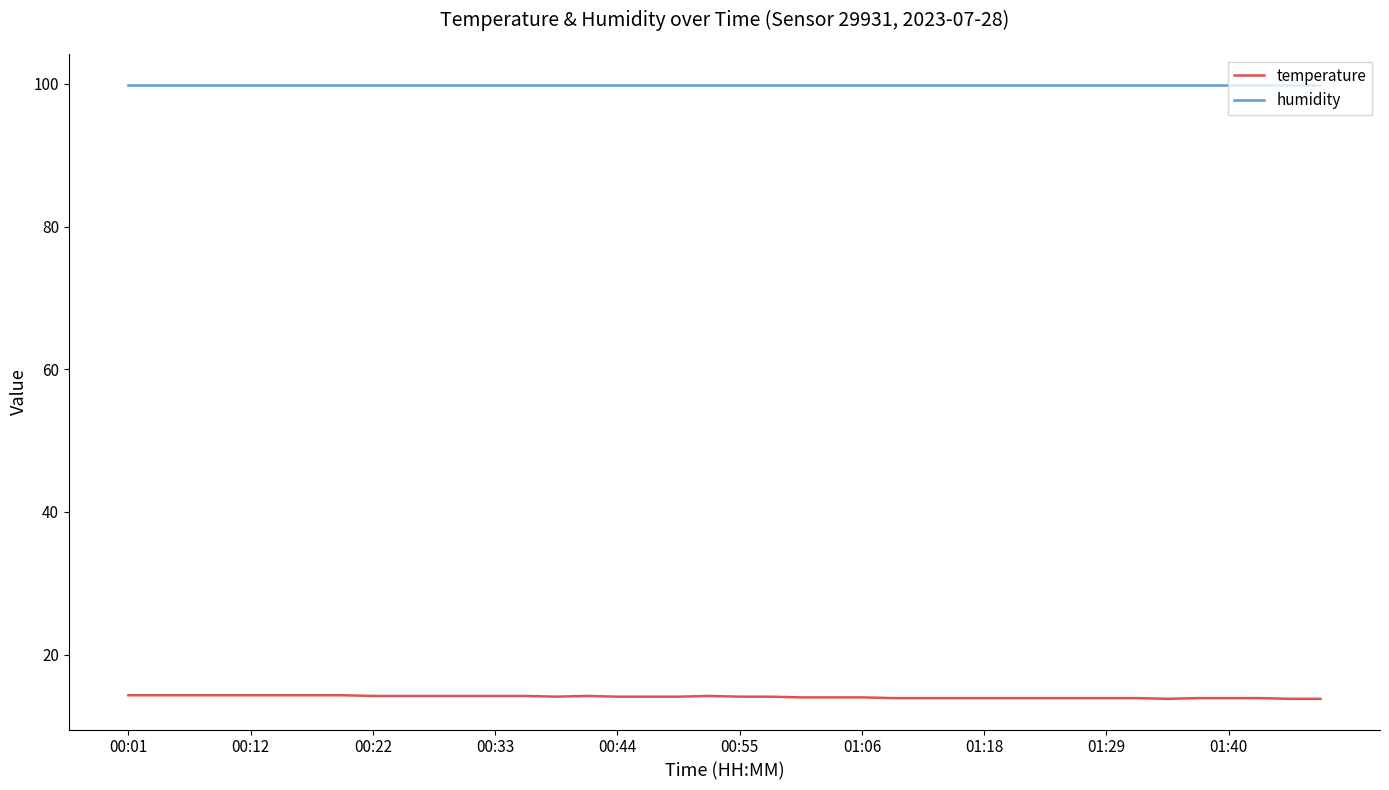

List the series in order of their overall mean, highest first.

humidity, temperature